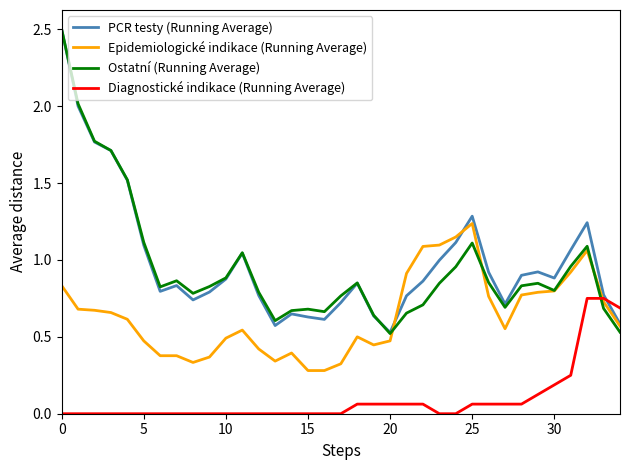

What is the greatest value displayed?

2.5